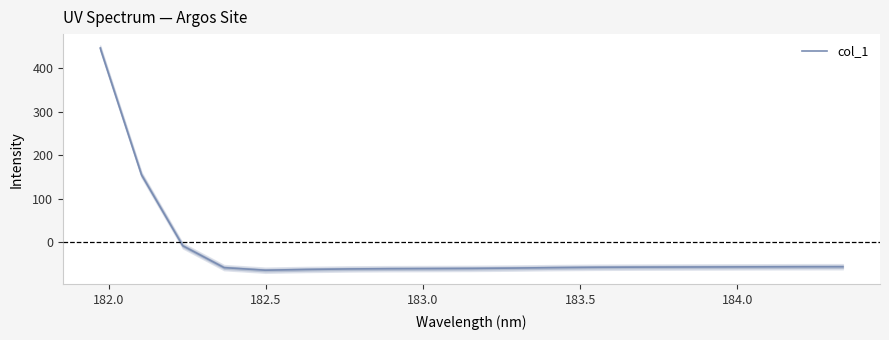

What is the lowest value of the col_1 series?

-63.7